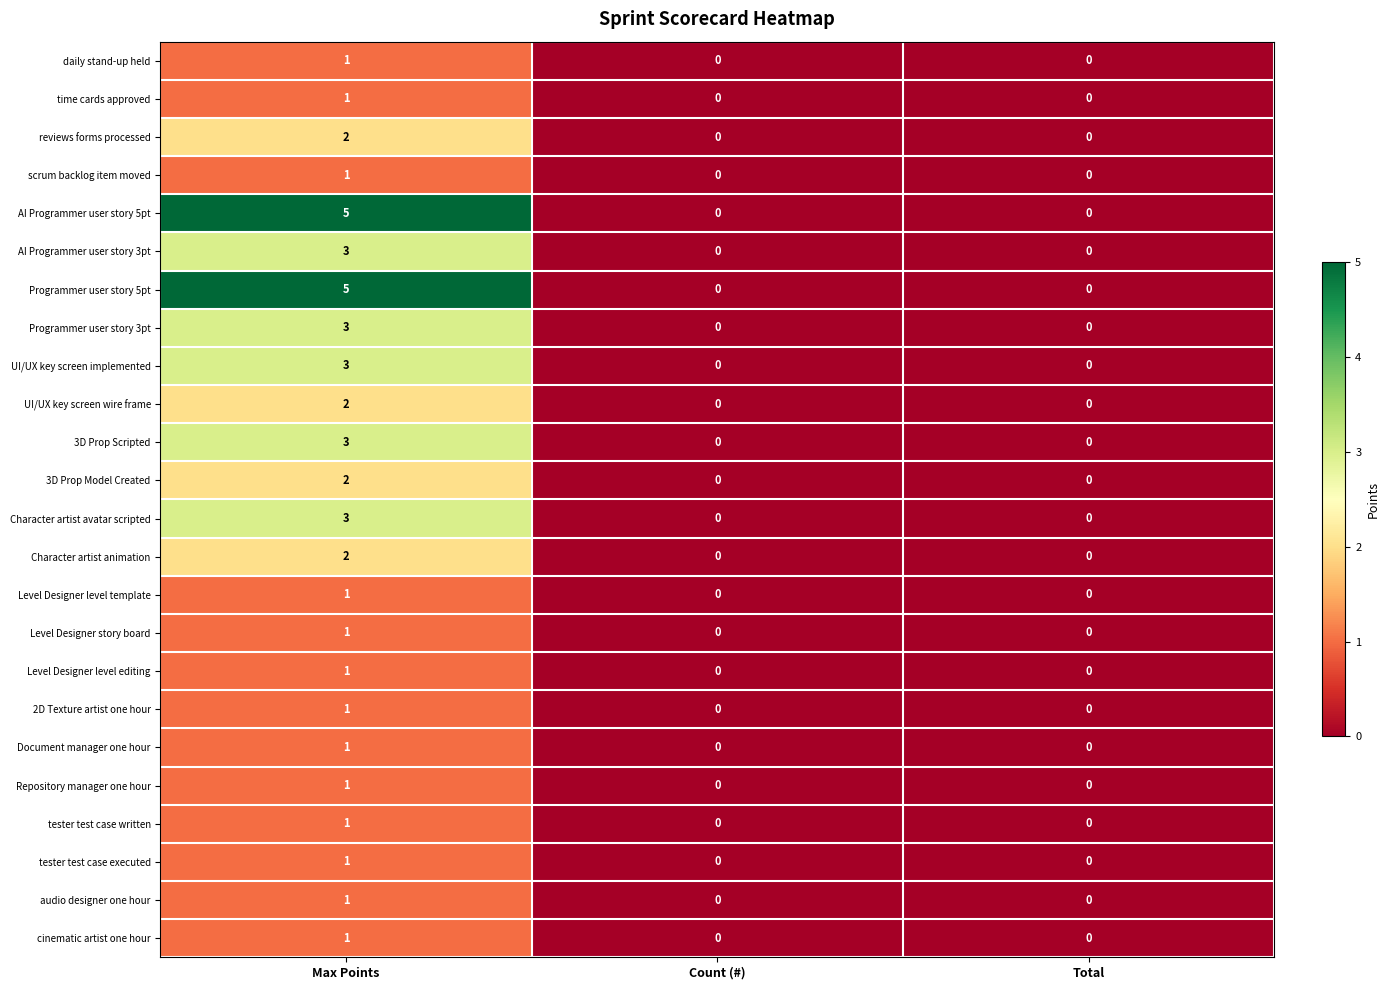

Count the Level Designer level editing values in the range 0 to 1.

3